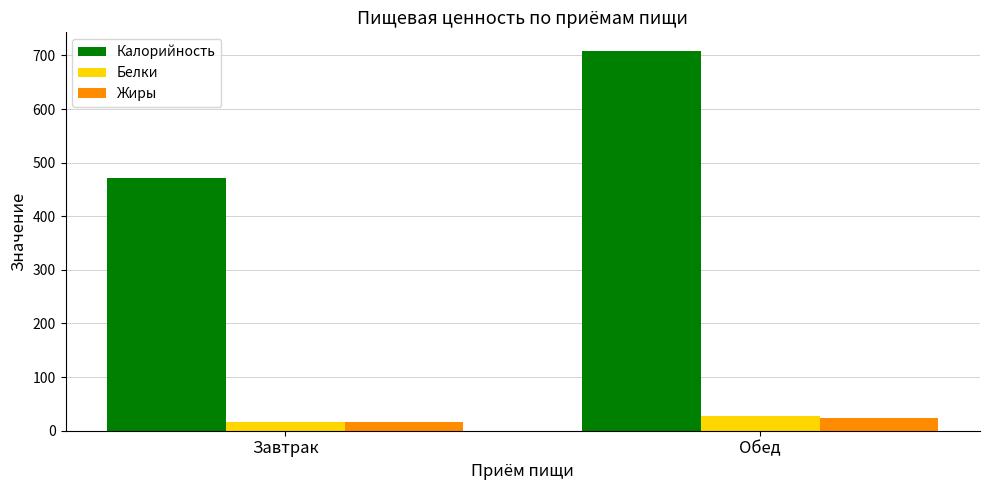

At which category is the sum across all series the highest?

Обед